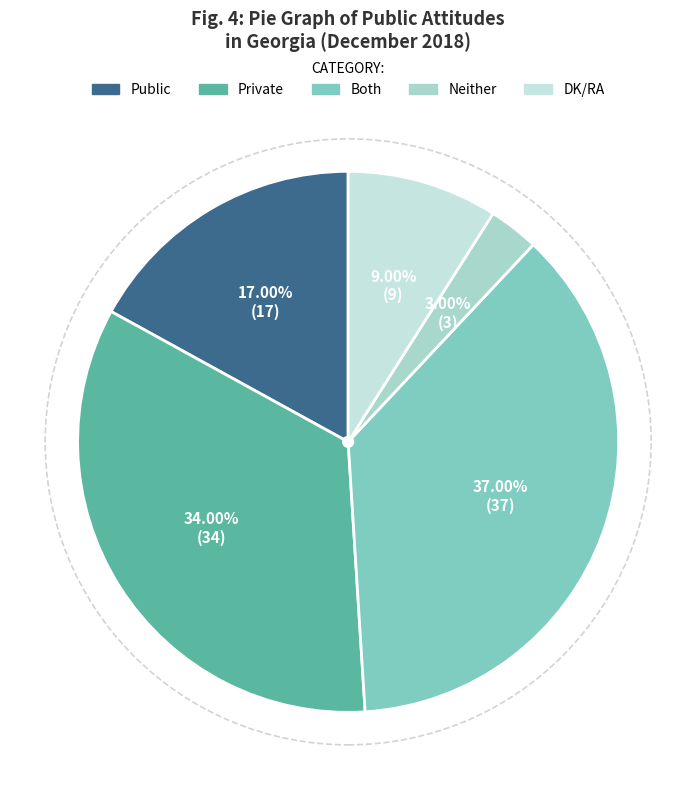

Which slice is the smallest?

Neither